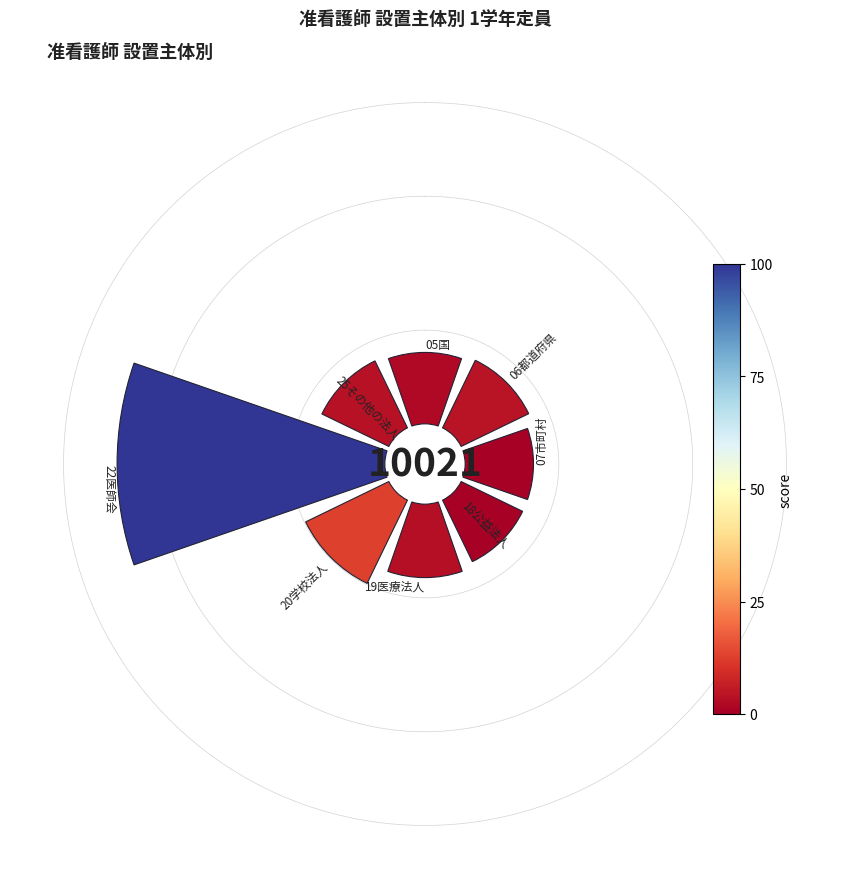

To the nearest percent, what portion does 06都道府県 represent?

9%